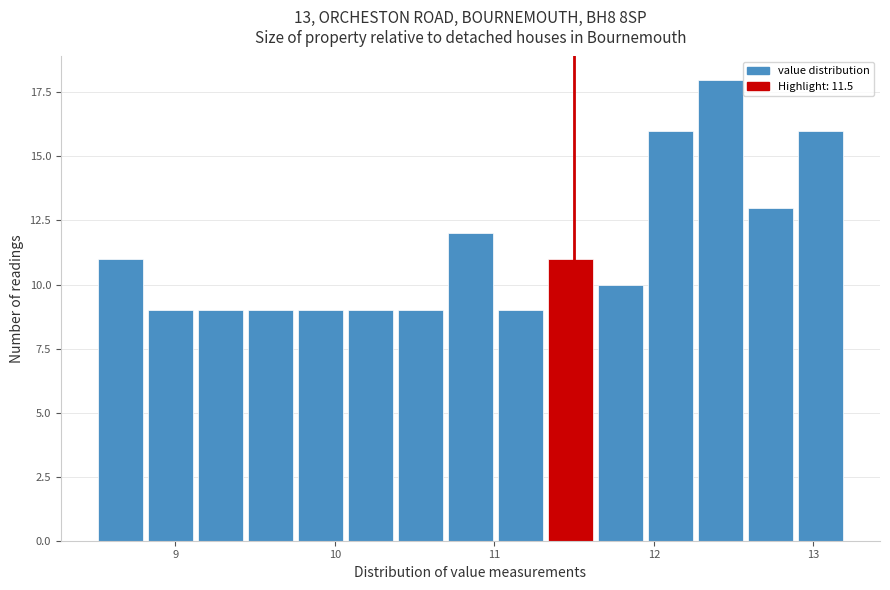

Around what value on the x-axis is the tallest bar? Give the approximate position of its centre, as read against the axis.

12.4